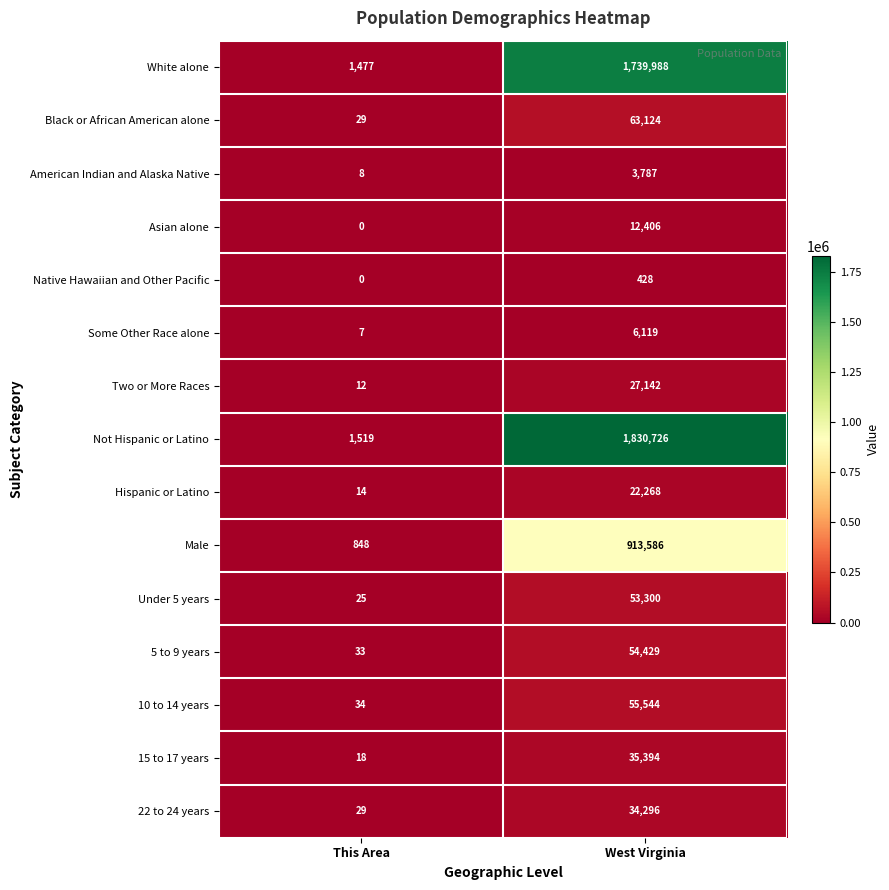

How many data points does each series have?

2